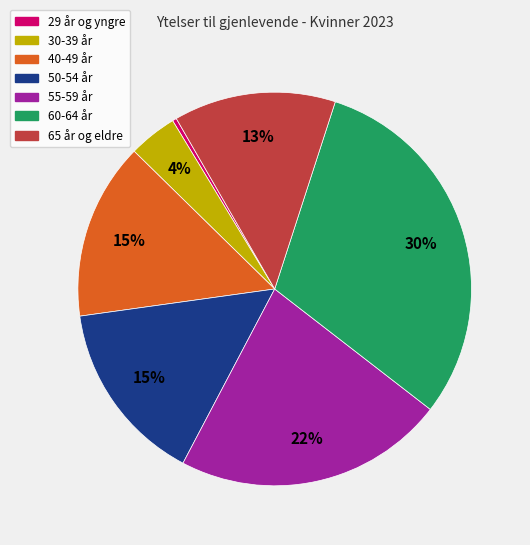

To the nearest percent, what is the difference between the 60-64 år and 65 år og eldre slice percentages?

17%